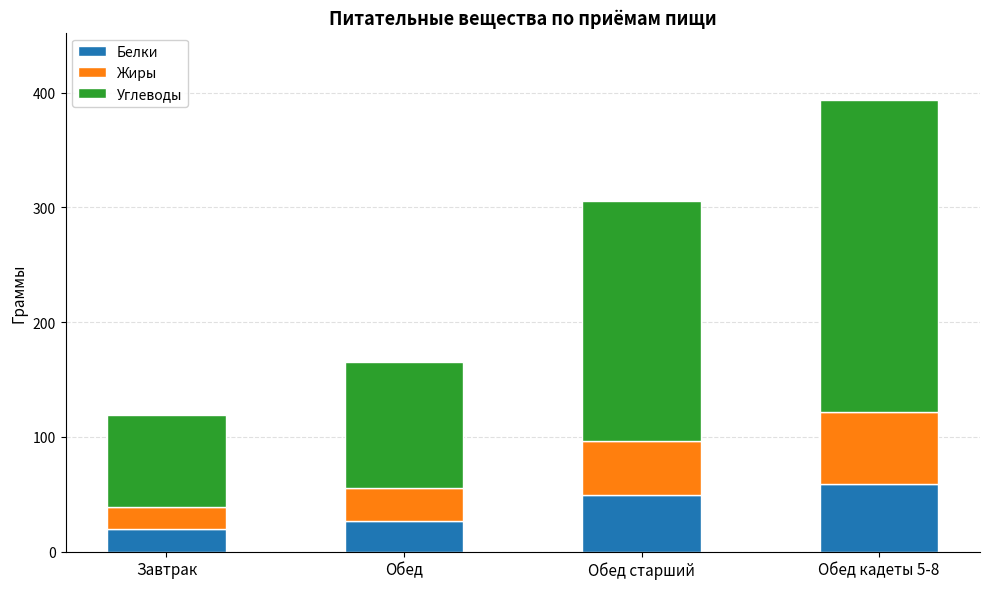

What are all the series names shown in the legend?

Белки, Жиры, Углеводы